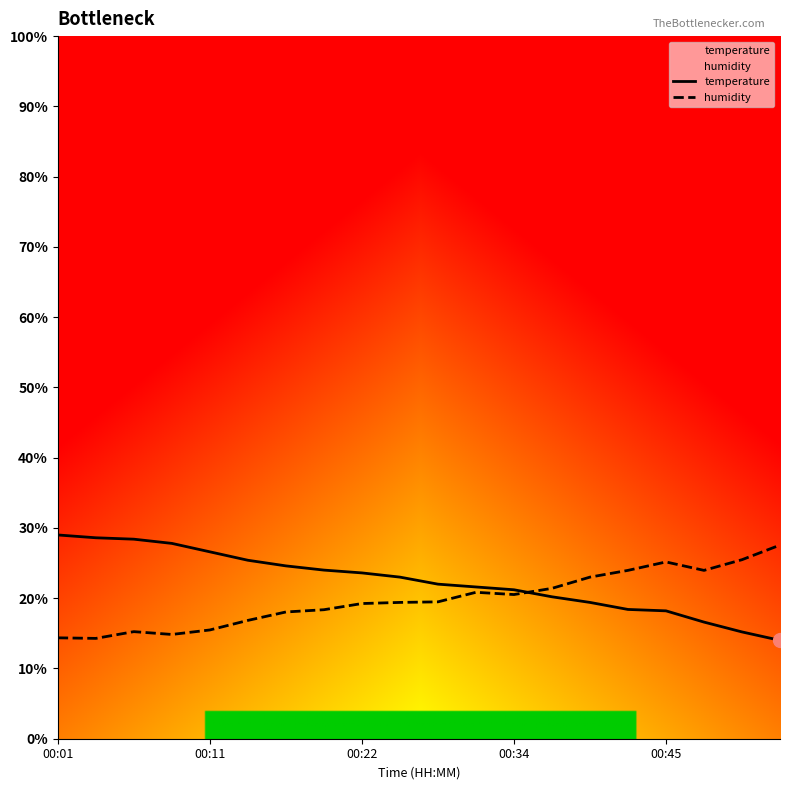

How many lines are shown in the chart?

2